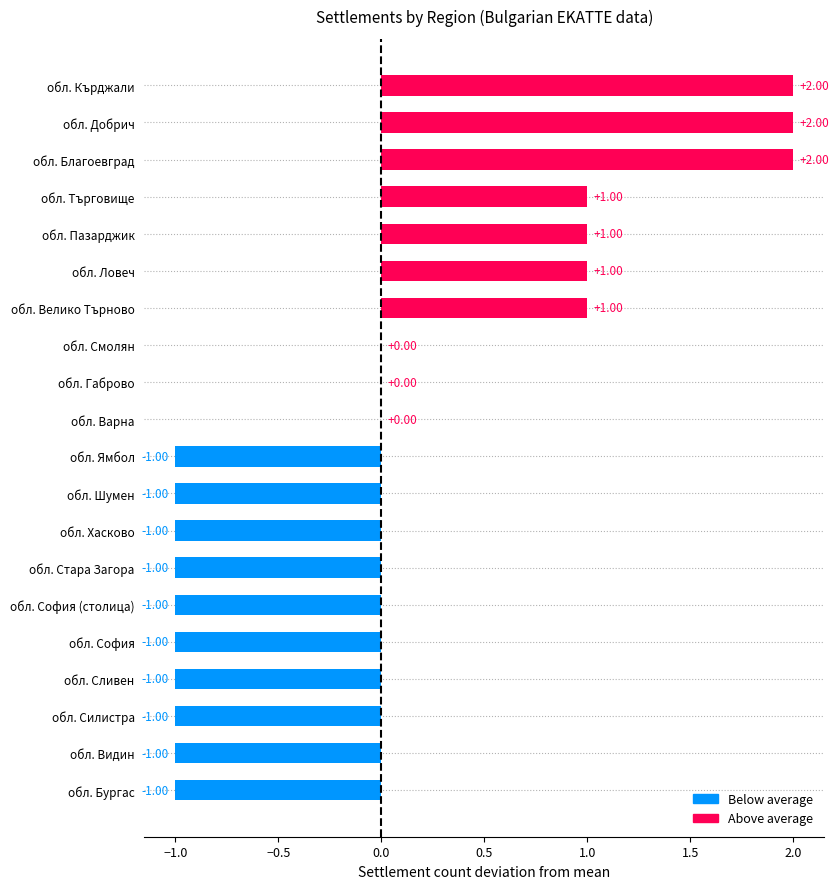

What is the sum of the values at обл. Кърджали and обл. Велико Търново?

3